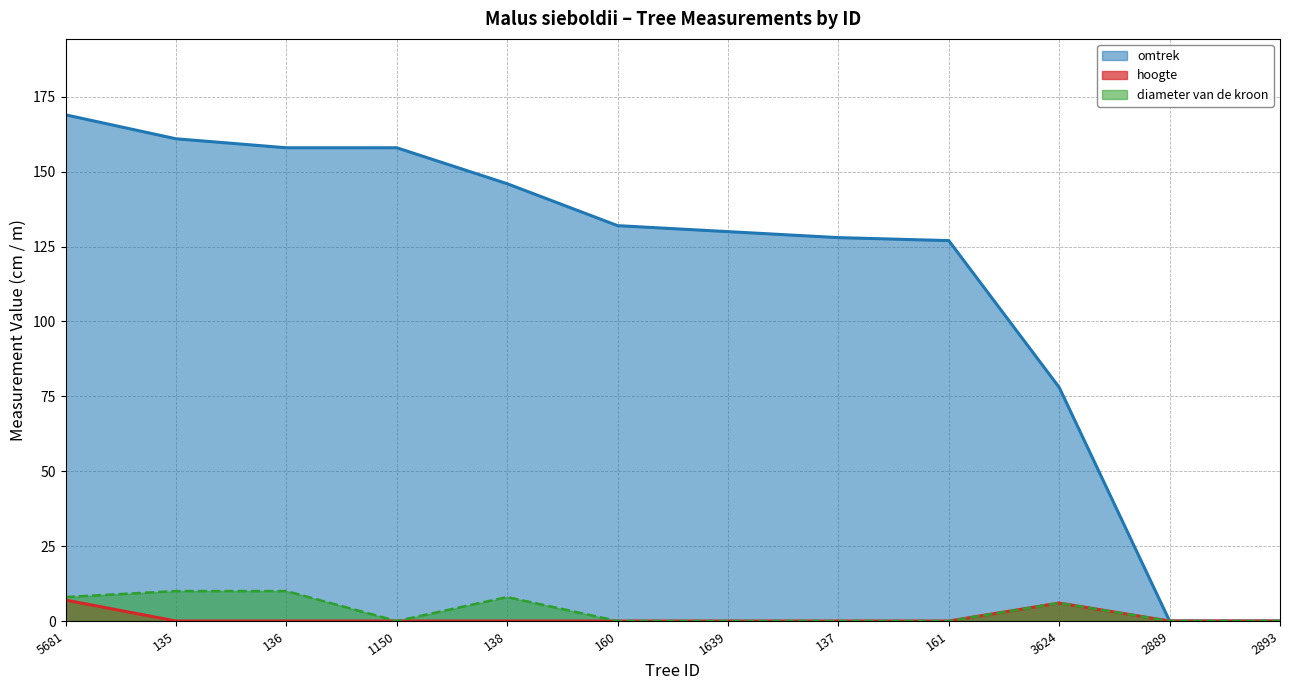

How many hoogte values are between 0 and 1?

10